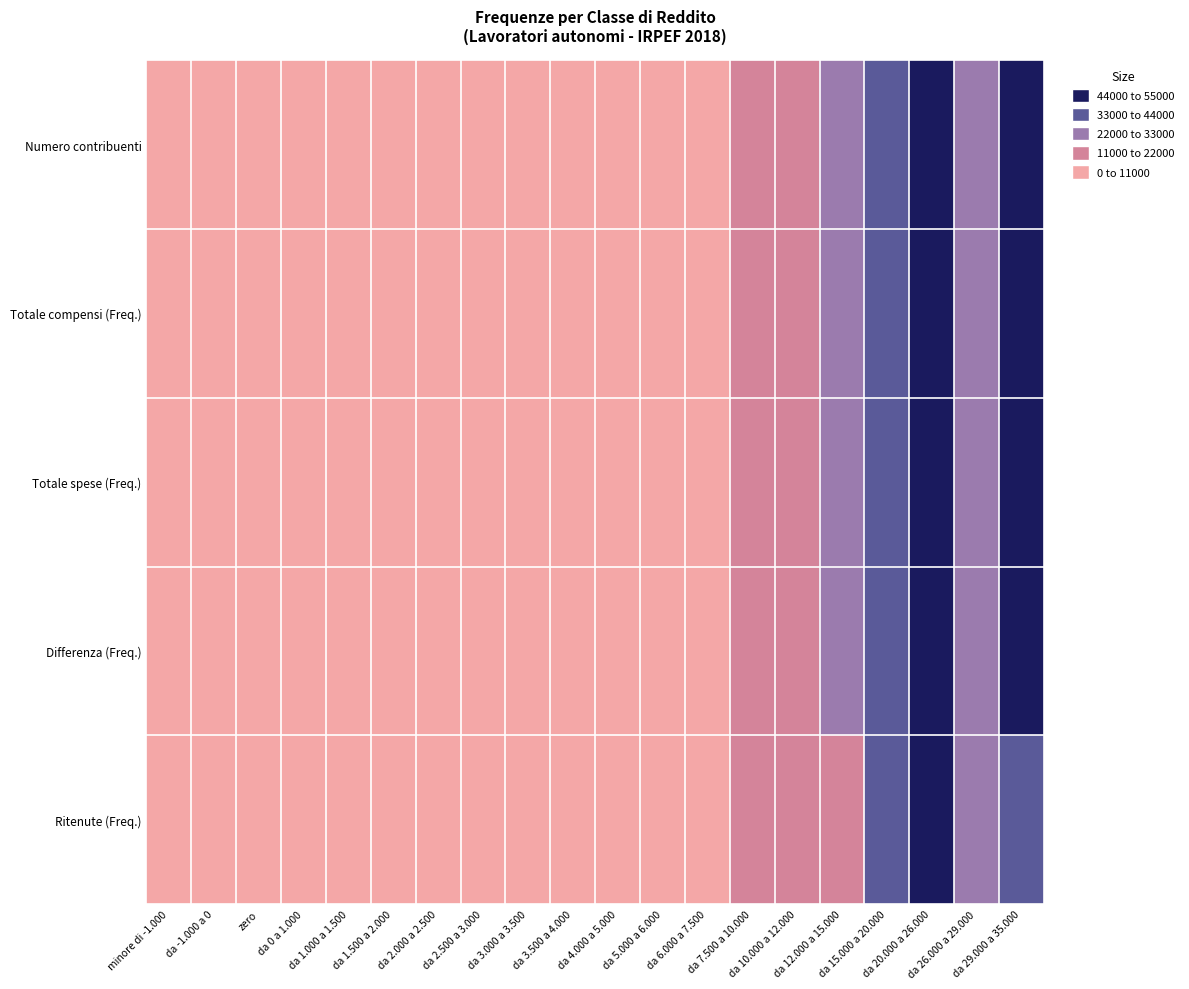

List the series in order of their peak value, highest first.

Numero contribuenti, Differenza (Freq.), Totale compensi (Freq.), Totale spese (Freq.), Ritenute (Freq.)